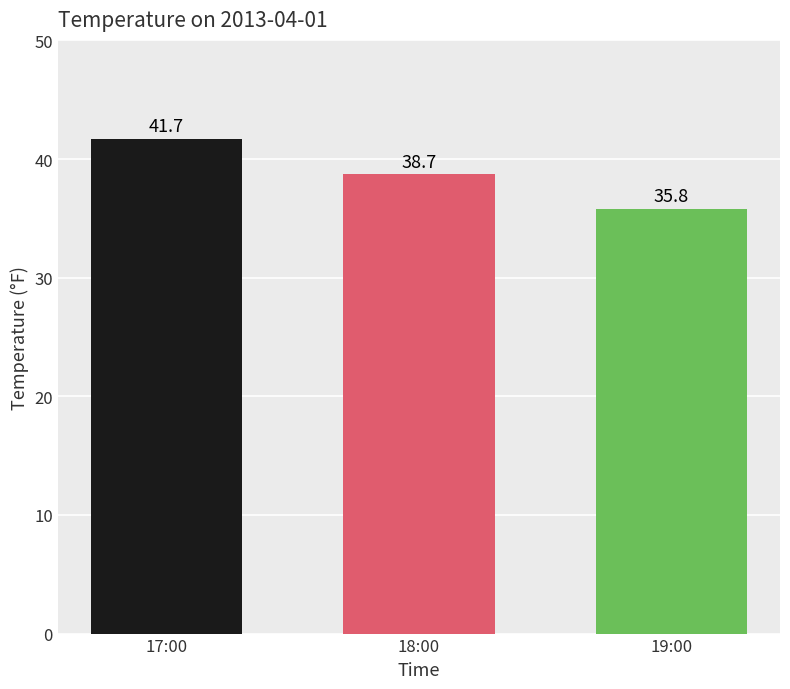

Which label corresponds to the largest value in the chart?

17:00